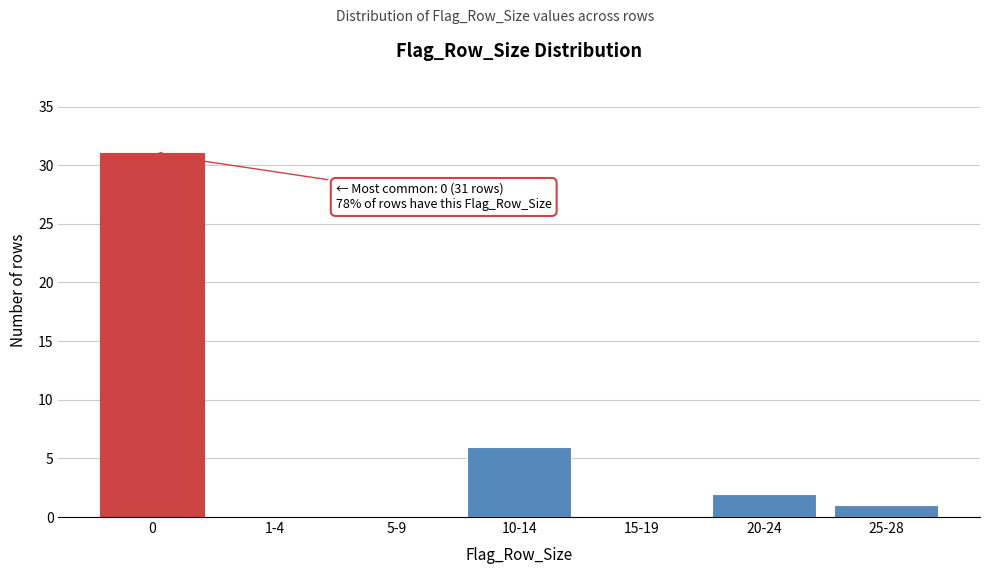

Reading left to right, what are all the values shown in this chart?

0=31	1-4=0	5-9=0	10-14=6	15-19=0	20-24=2	25-28=1